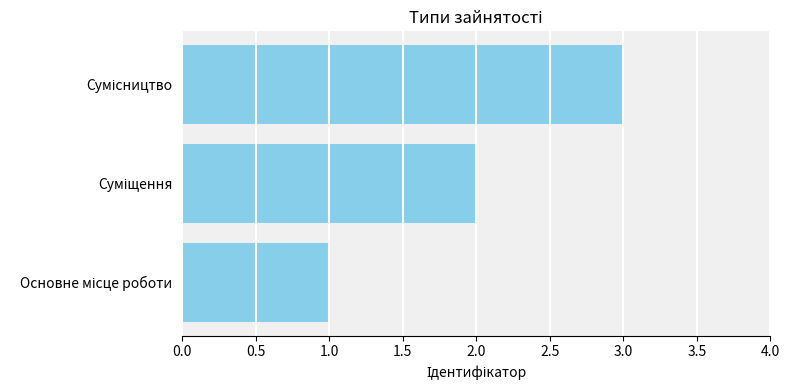

What is the greatest value displayed?

3